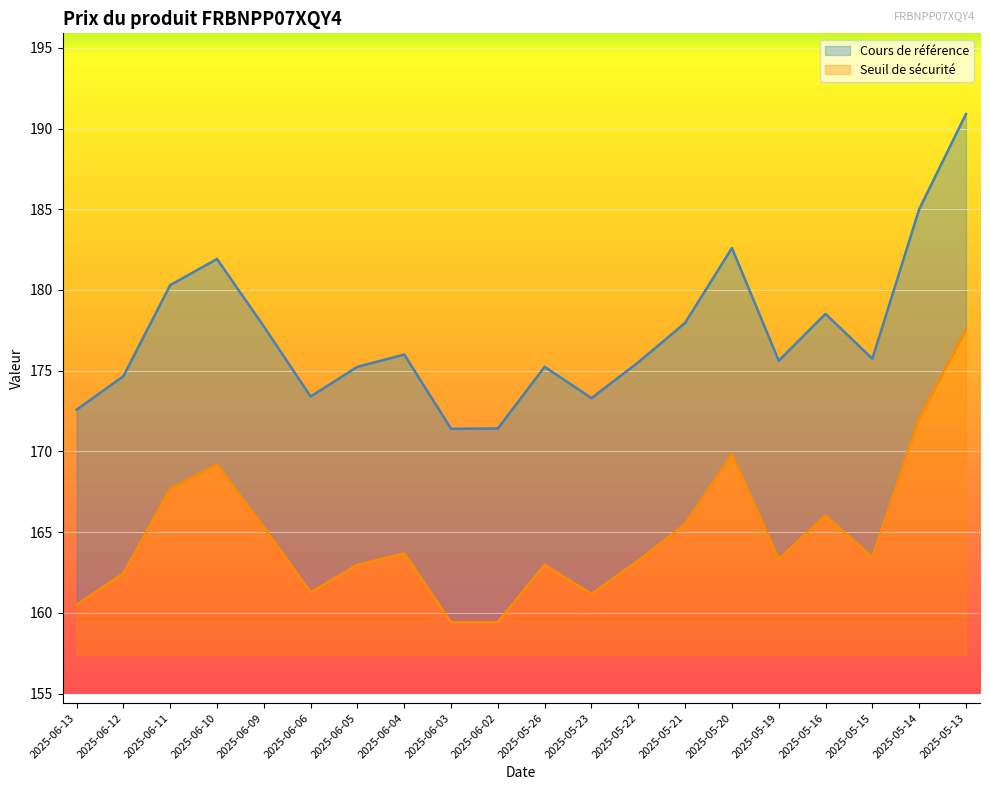

What is the minimum value for Cours de référence?

171.4